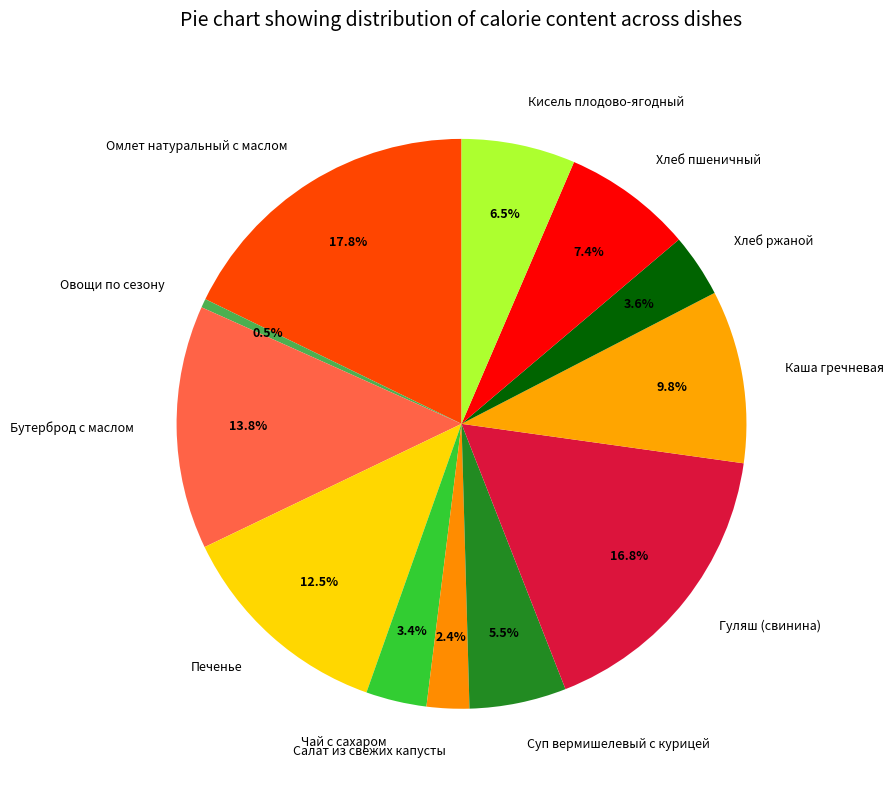

What is the largest slice in the pie chart?

Омлет натуральный с маслом